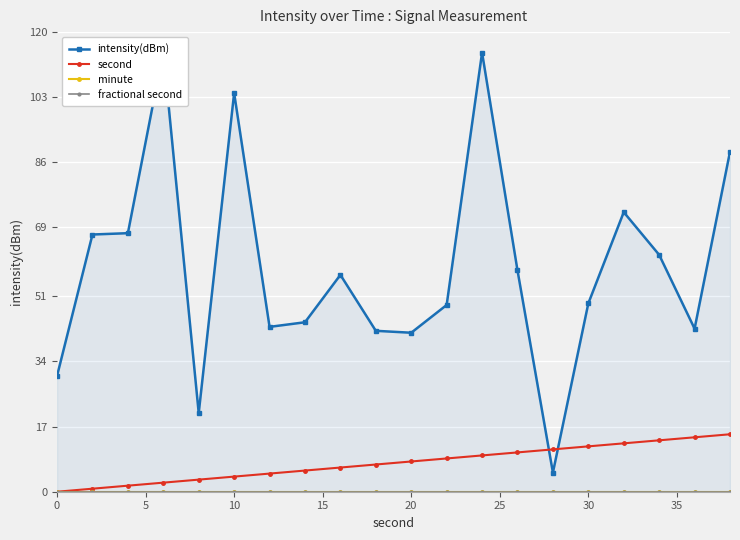

Is it true that second equals 7.4 at 0?

False